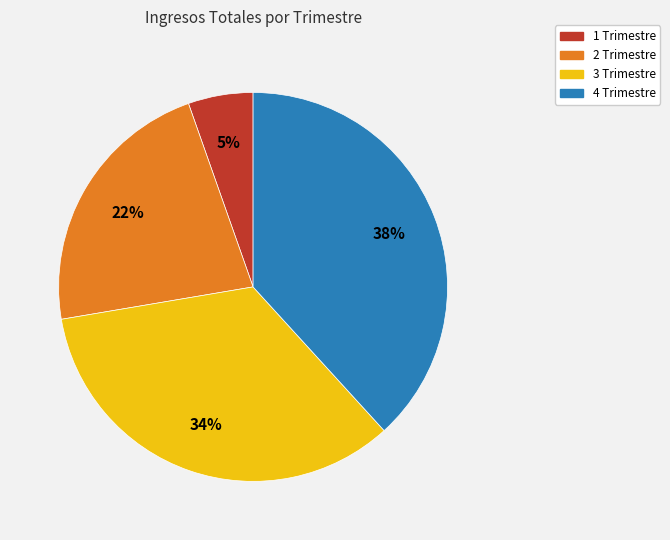

What percentage is the 4 Trimestre slice, to the nearest percent?

38%